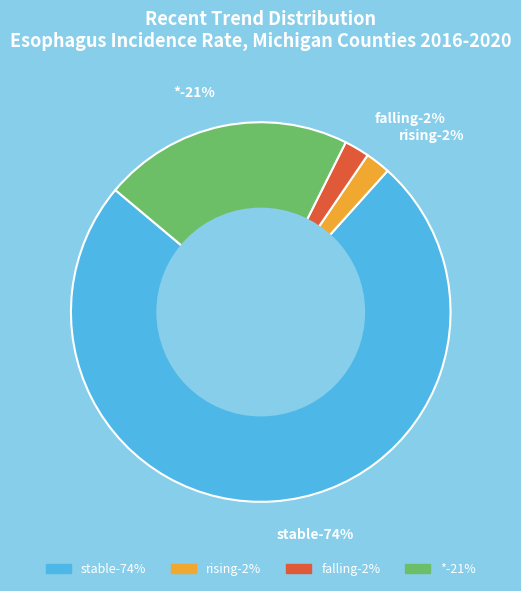

Combined, do falling and * account for over 50%?

No